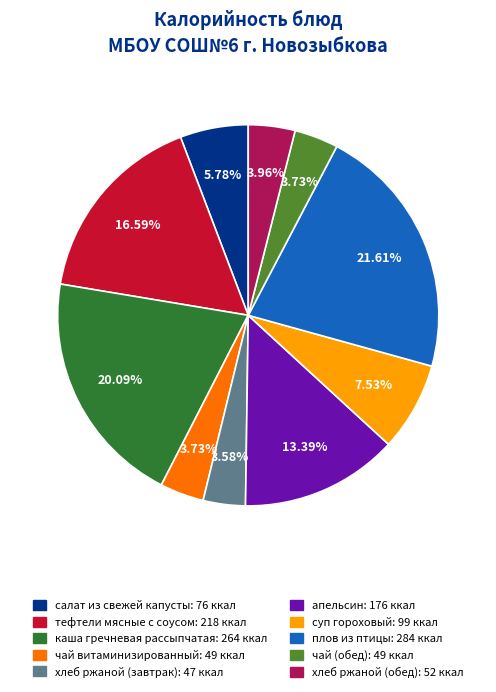

What percentage is the суп гороховый slice, to the nearest percent?

8%